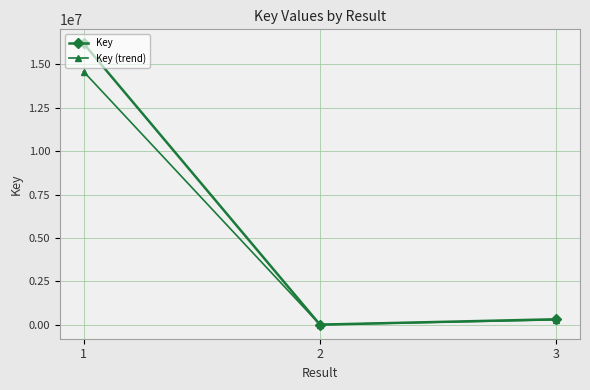

Which series has the largest range (max minus min)?

Key